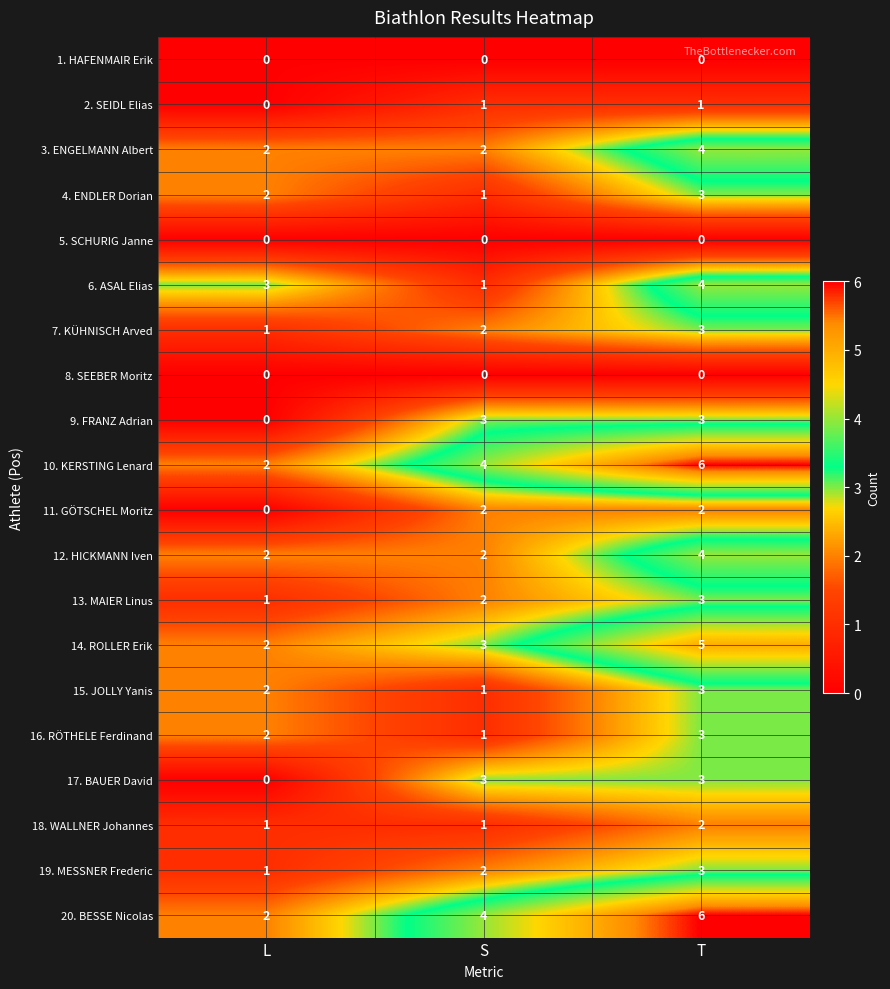

What is the difference between the highest and lowest values at S?

4